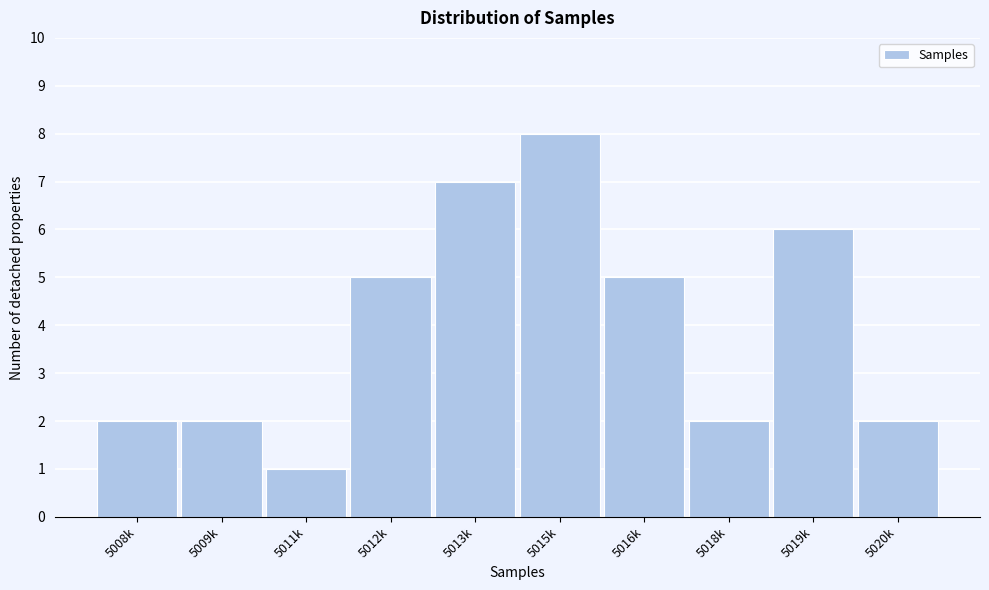

Reading right to left, list all the values displayed in this chart.

2	6	2	5	8	7	5	1	2	2